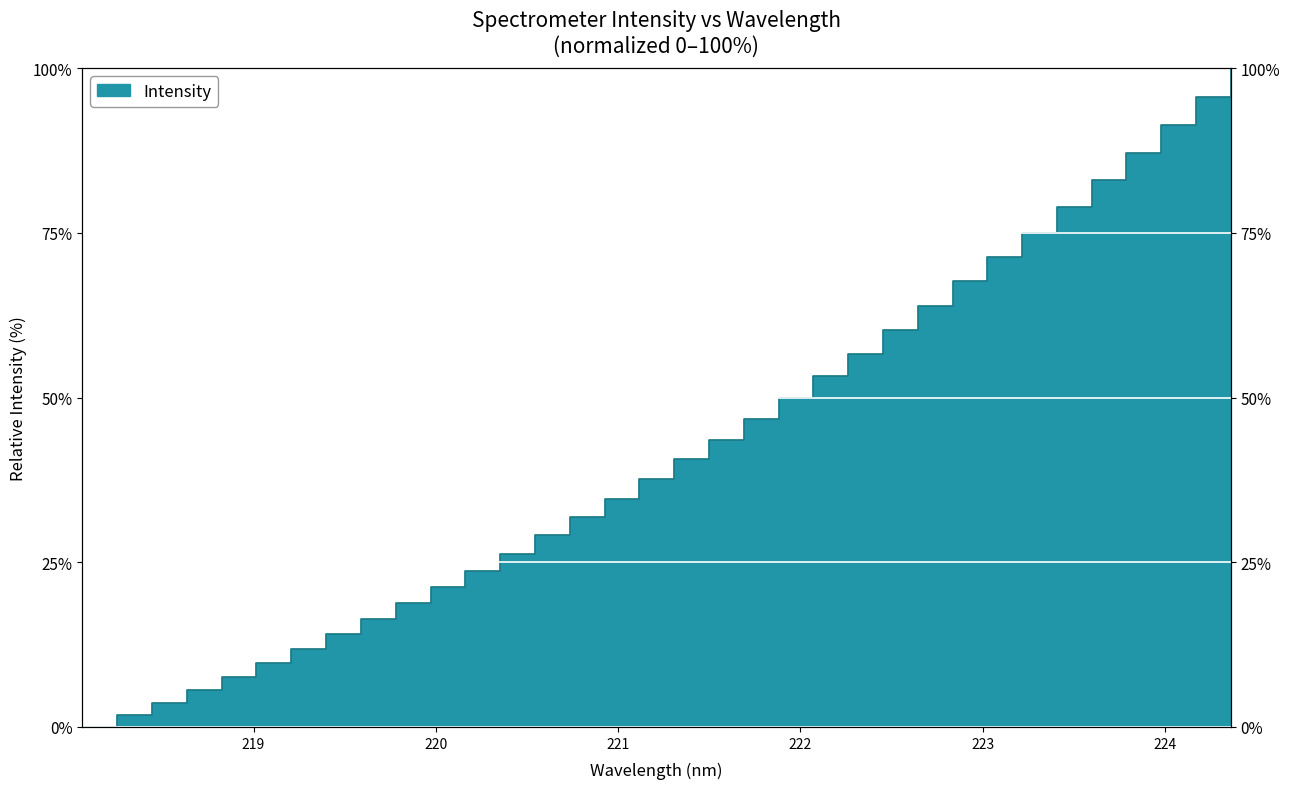

What is the greatest value displayed?

100.0